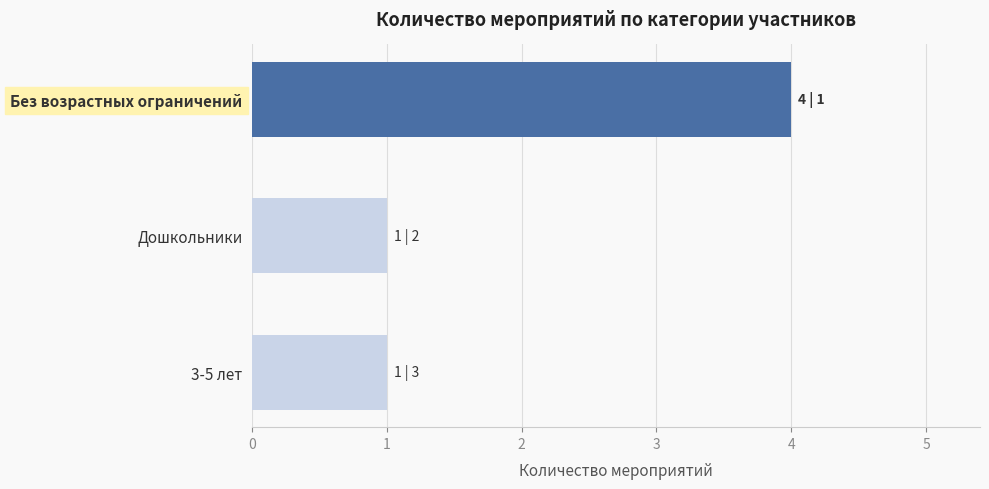

What is the sum of the values at Без возрастных ограничений and 3-5 лет?

5